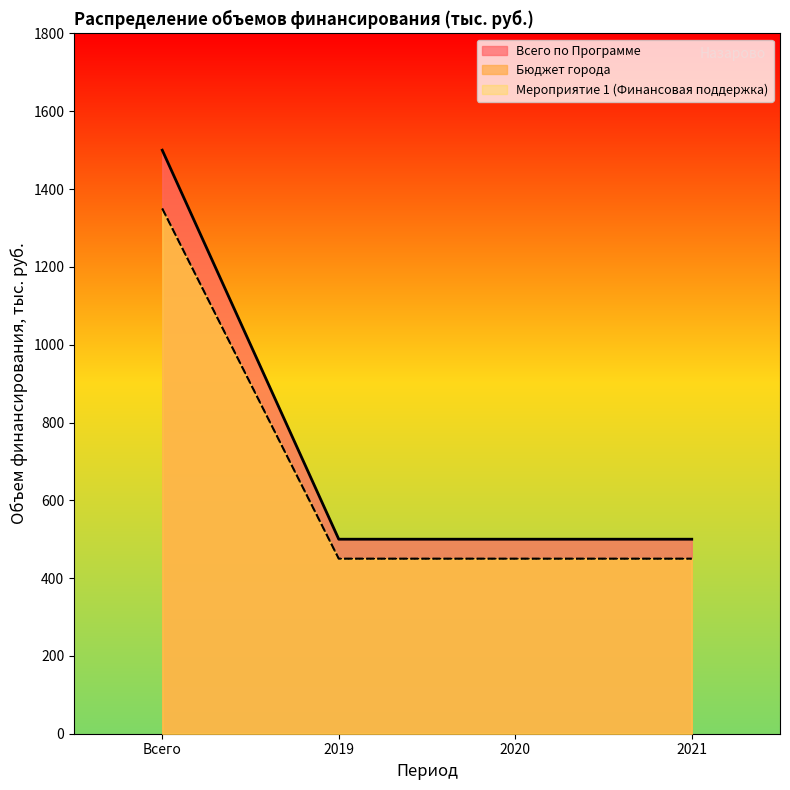

At which label does Всего по Программе reach its minimum?

2019